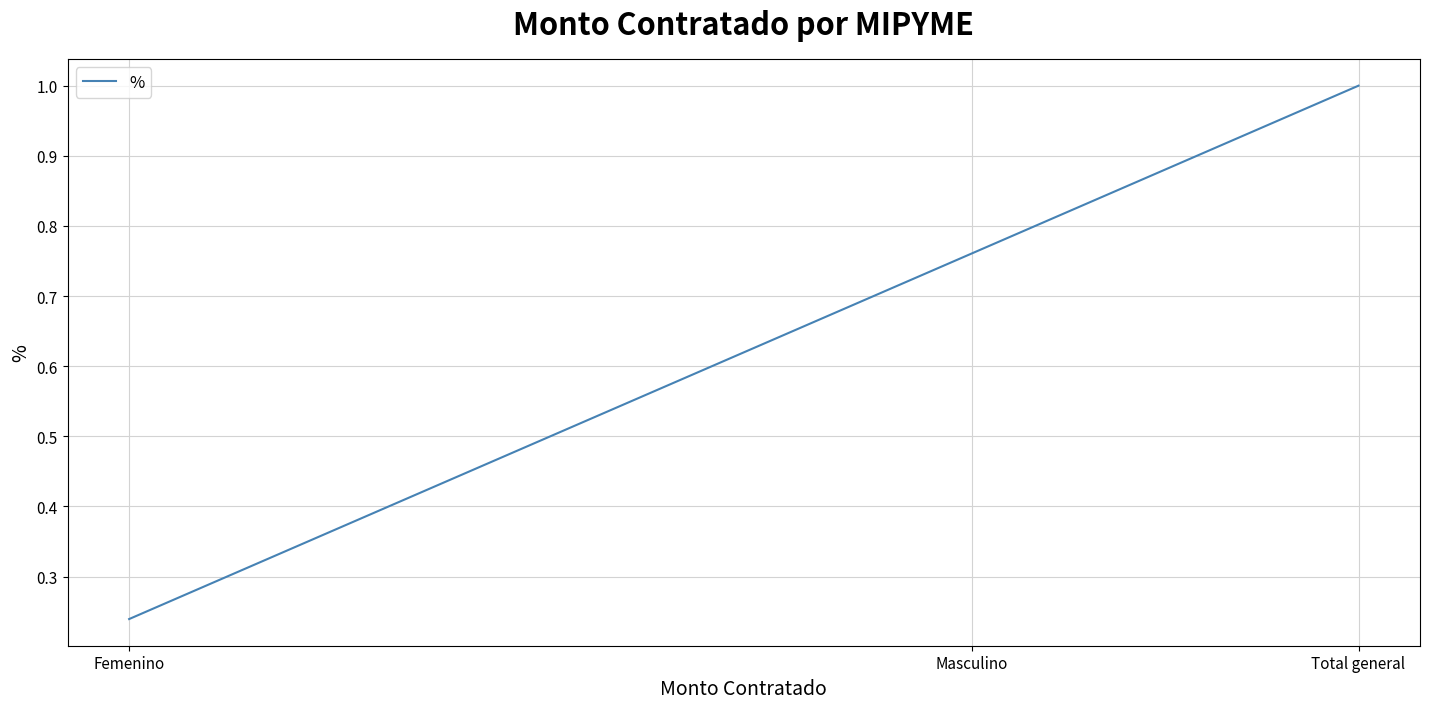

Between Total general and Masculino, which is larger?

Total general